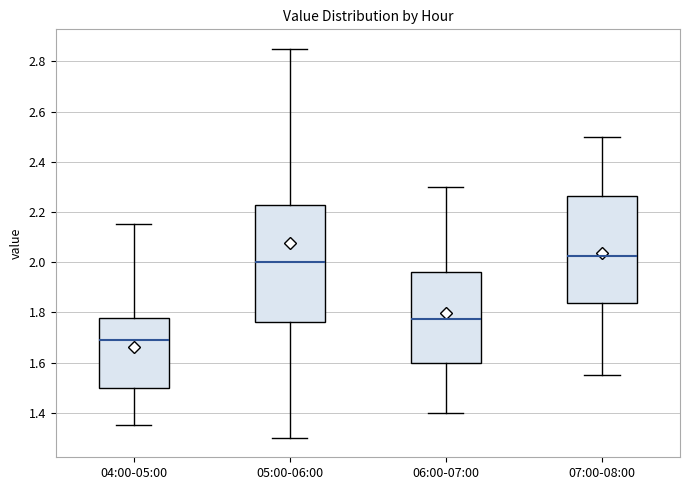

Which box is the tallest, from its lower edge to its upper edge?

05:00-06:00